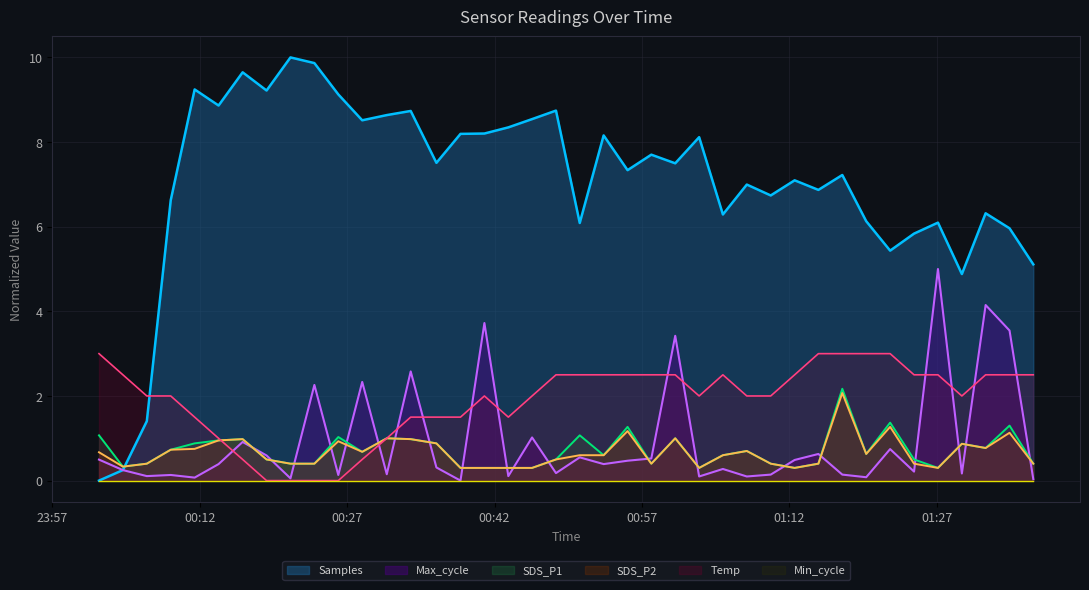

Which series has the largest total across all categories?

Samples